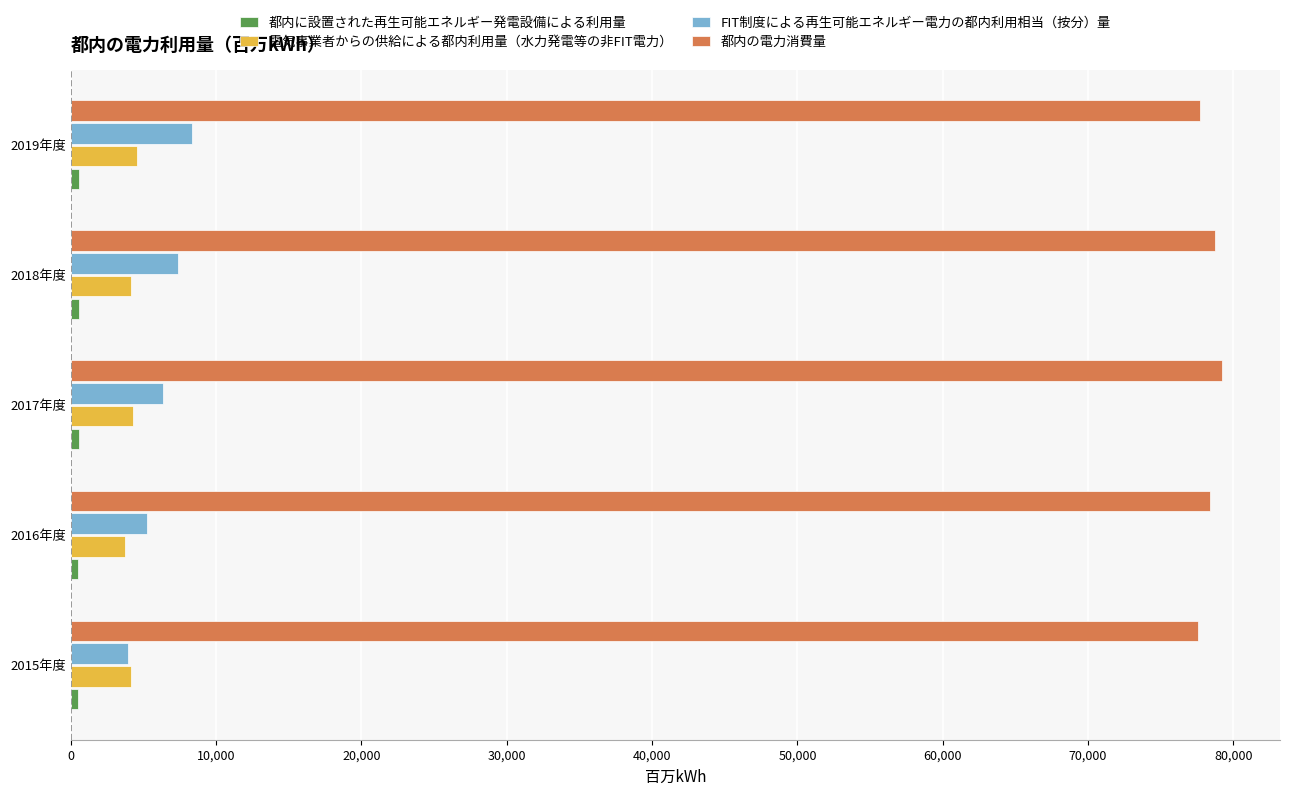

Which series has the largest total across all categories?

都内の電力消費量